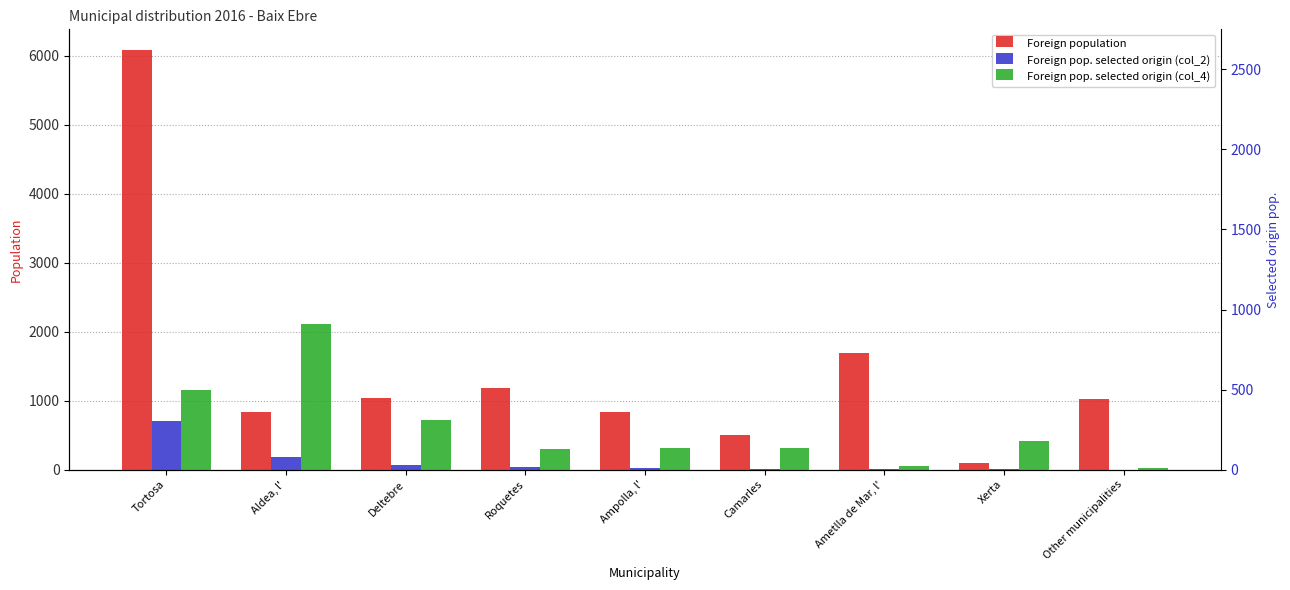

The Foreign population series shows 837 at Aldea, l'. True or false?

True